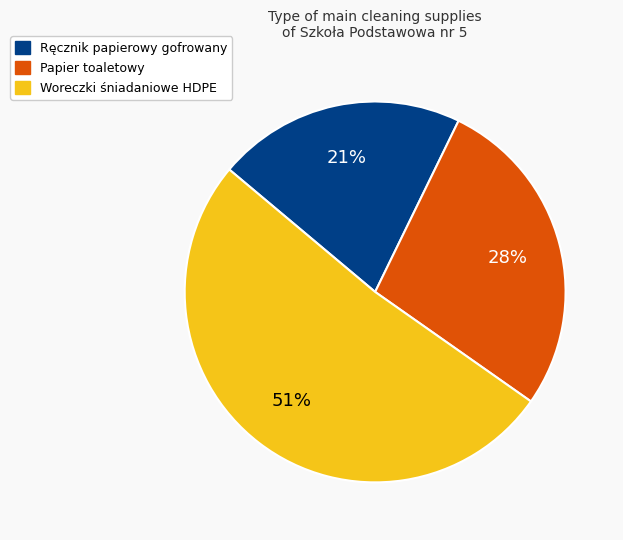

Which has a higher value, Ręcznik papierowy gofrowany or Papier toaletowy?

Papier toaletowy